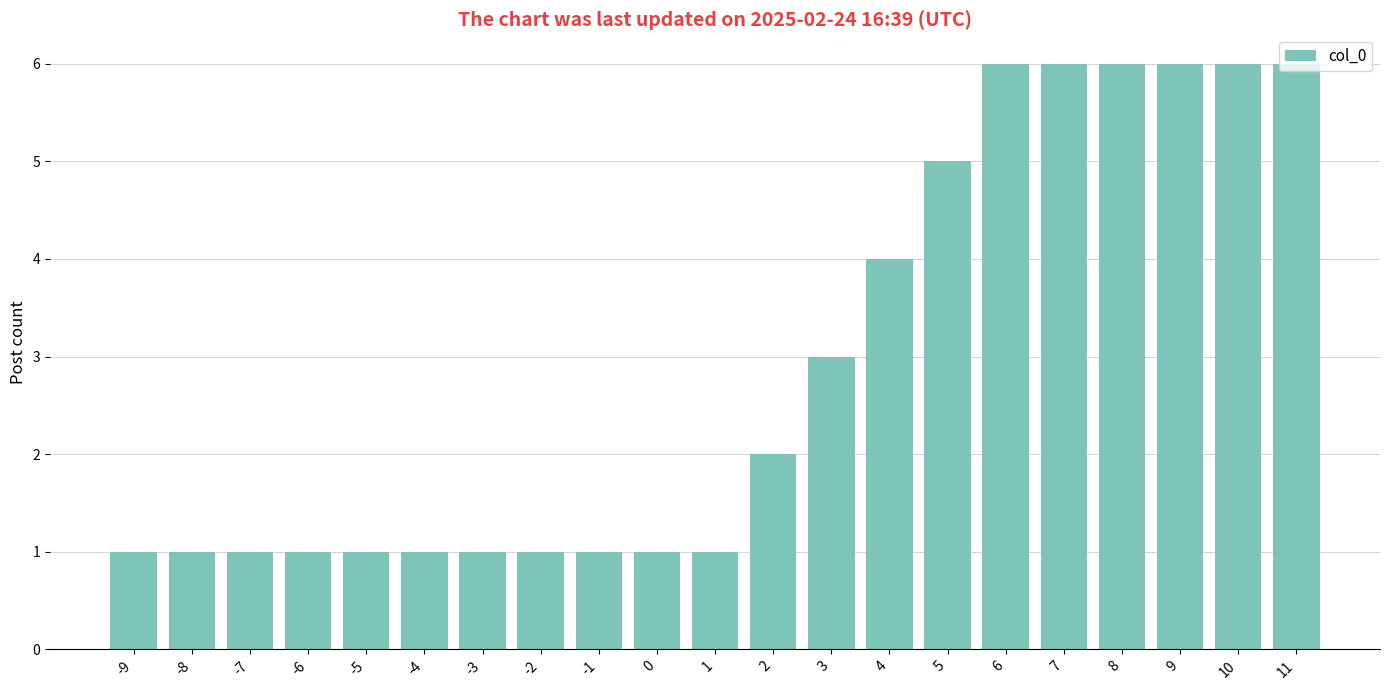

The chart shows a value of 4 at 4. True or false?

True